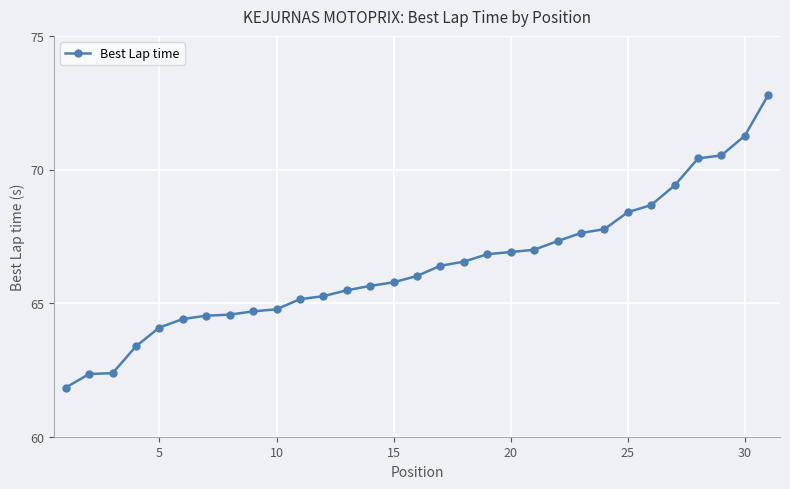

What is the value of the 12th point from the left?

65.3